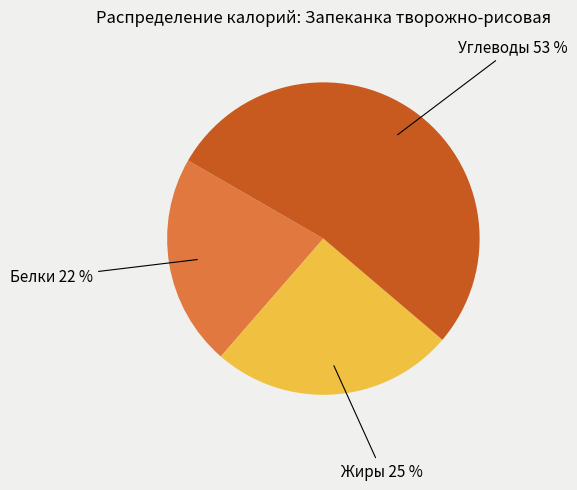

To the nearest percent, what is the difference between the largest and smallest slice percentages?

31%